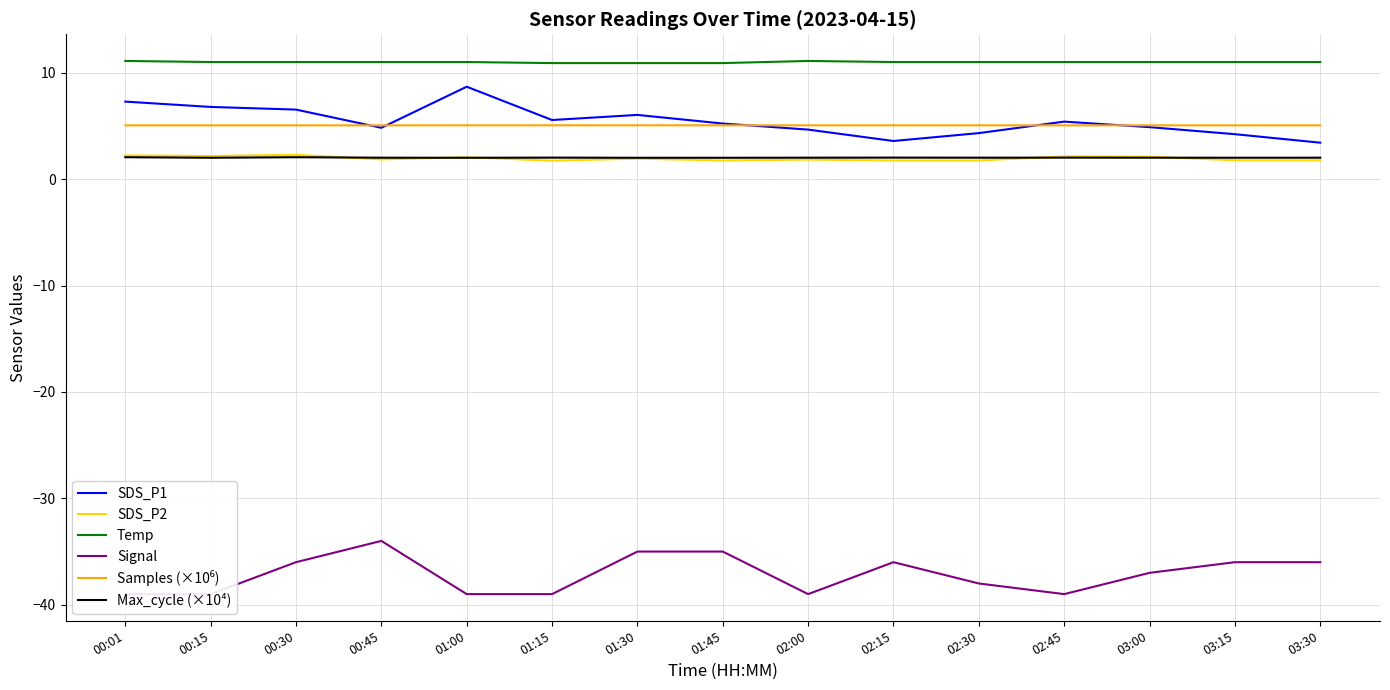

Which series changed the most between 01:00 and 02:00?

SDS_P1